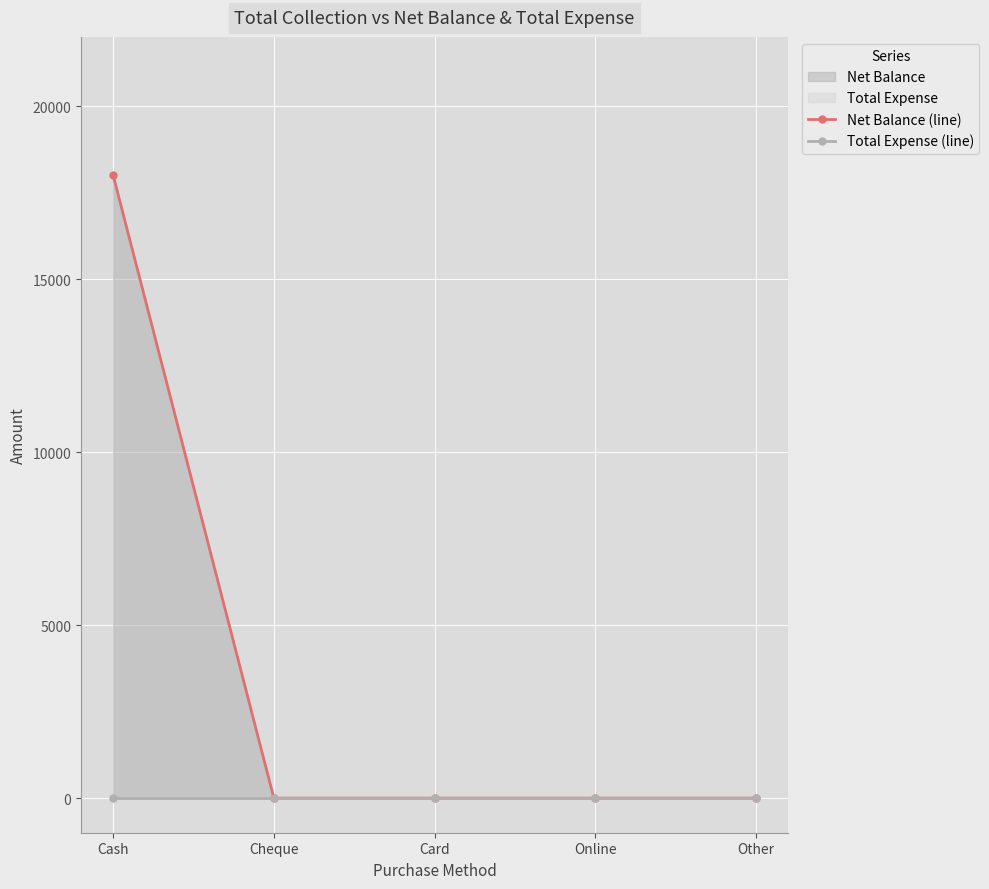

What is the label of the 2nd point from the right?

Online